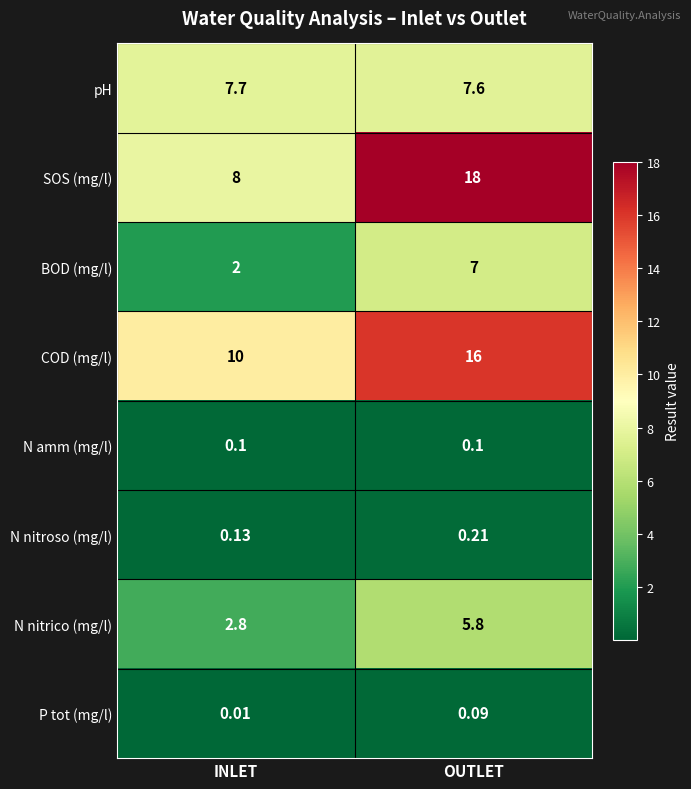

What is the total value across all series at INLET?

30.7